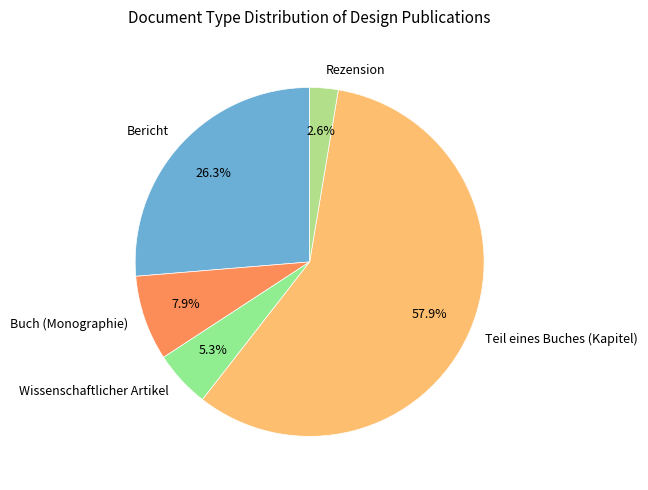

Which category has the smallest portion of the pie?

Rezension